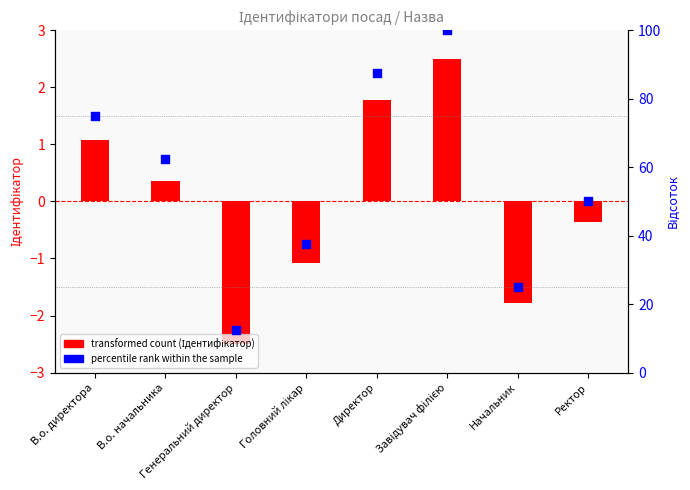

Which series reaches the maximum Y coordinate?

percentile rank within the sample